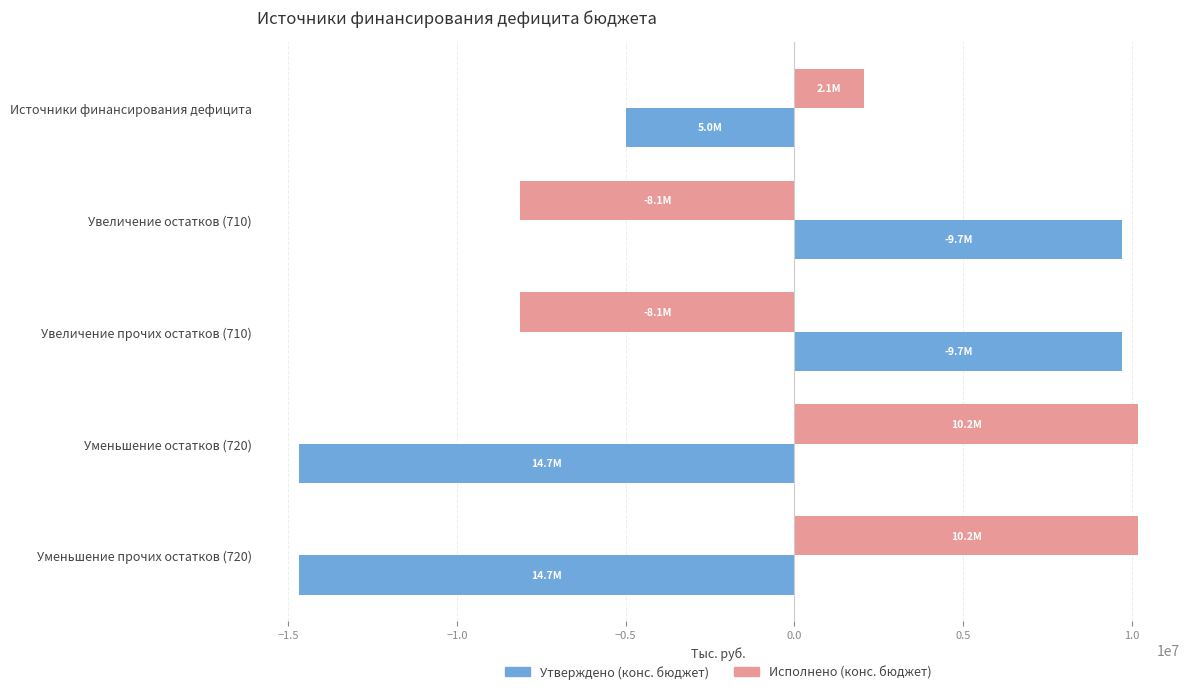

How many categories are shown in the chart?

5